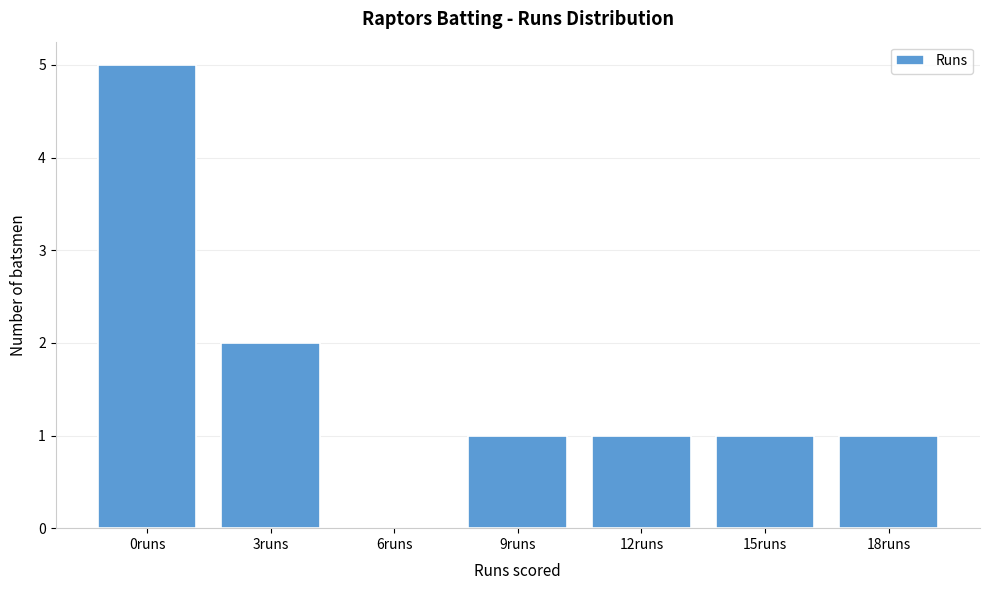

Reading left to right, what are all the values shown in this chart?

0runs=5	3runs=2	6runs=0	9runs=1	12runs=1	15runs=1	18runs=1